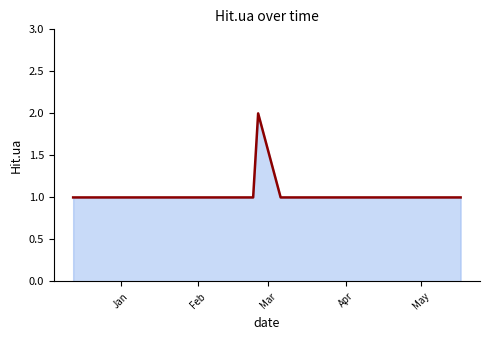

How many values exceed 1?

1